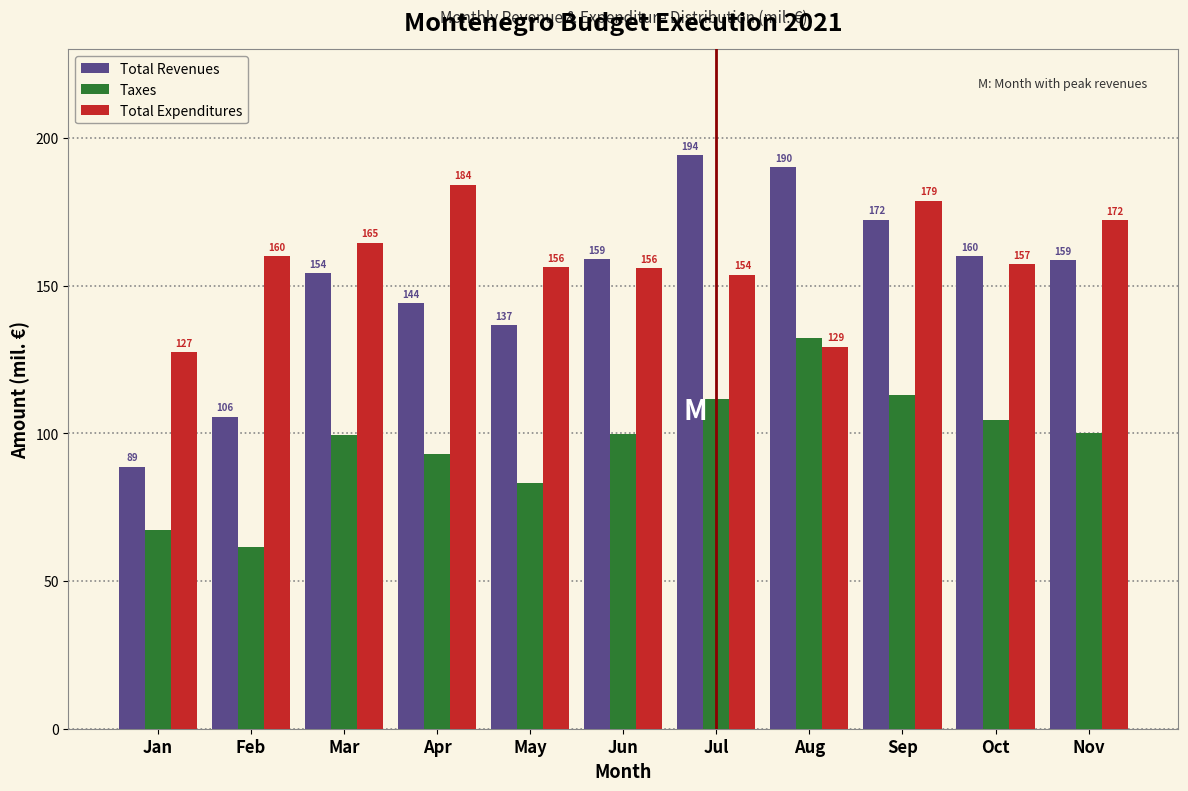

Rank the series at Mar from lowest to highest value.

Taxes, Total Revenues, Total Expenditures